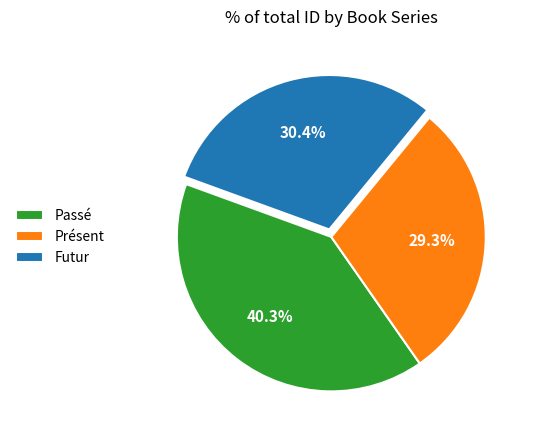

Rank the categories by value from lowest to highest.

Présent, Futur, Passé